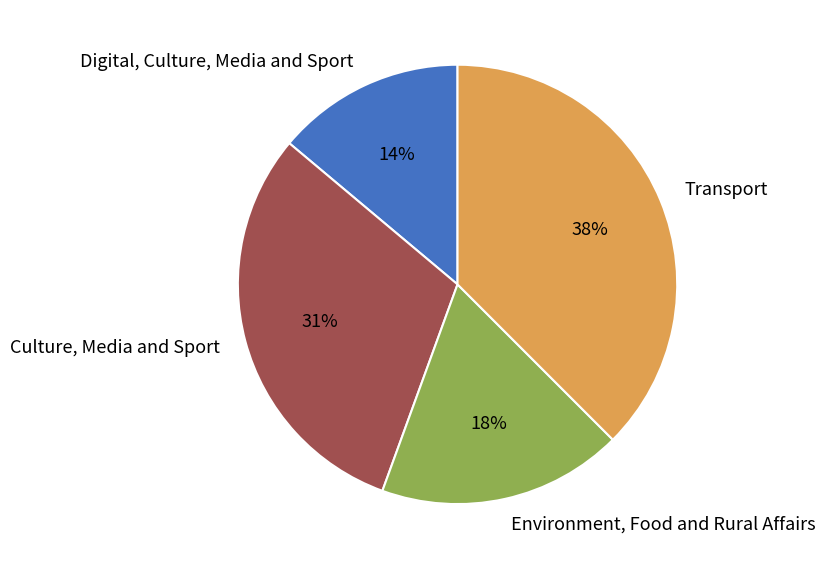

Is there any slice that represents more than half of the pie?

No